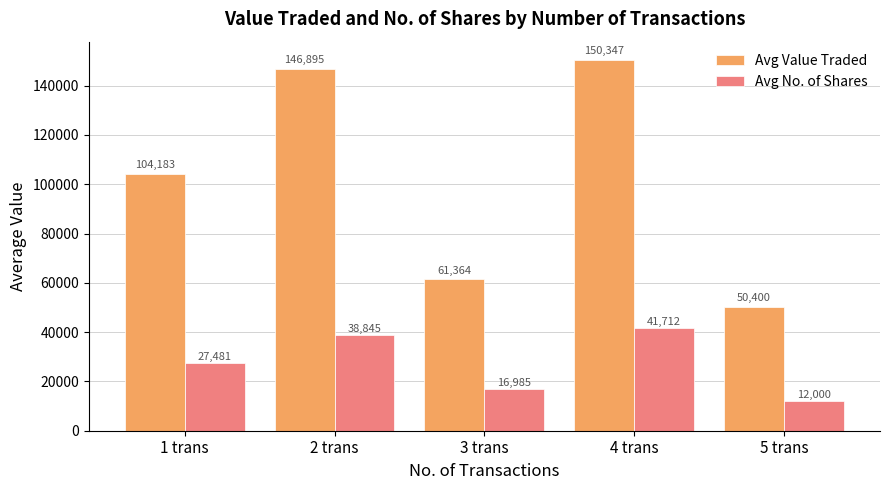

Which series has the largest total across all categories?

Avg Value Traded